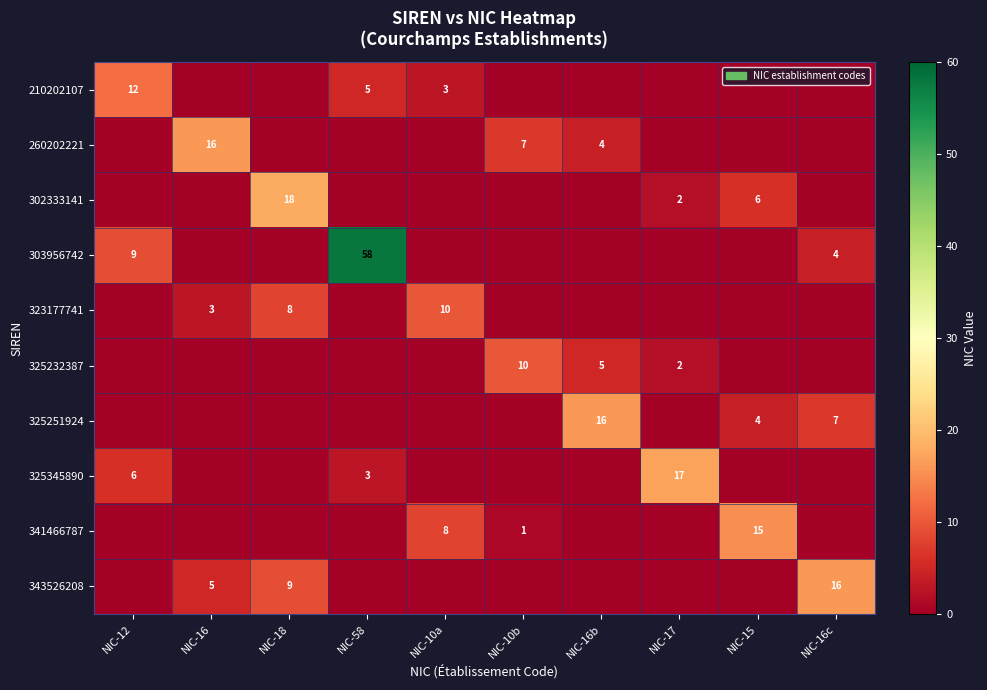

The 325232387 series shows 1 at NIC-17. True or false?

False